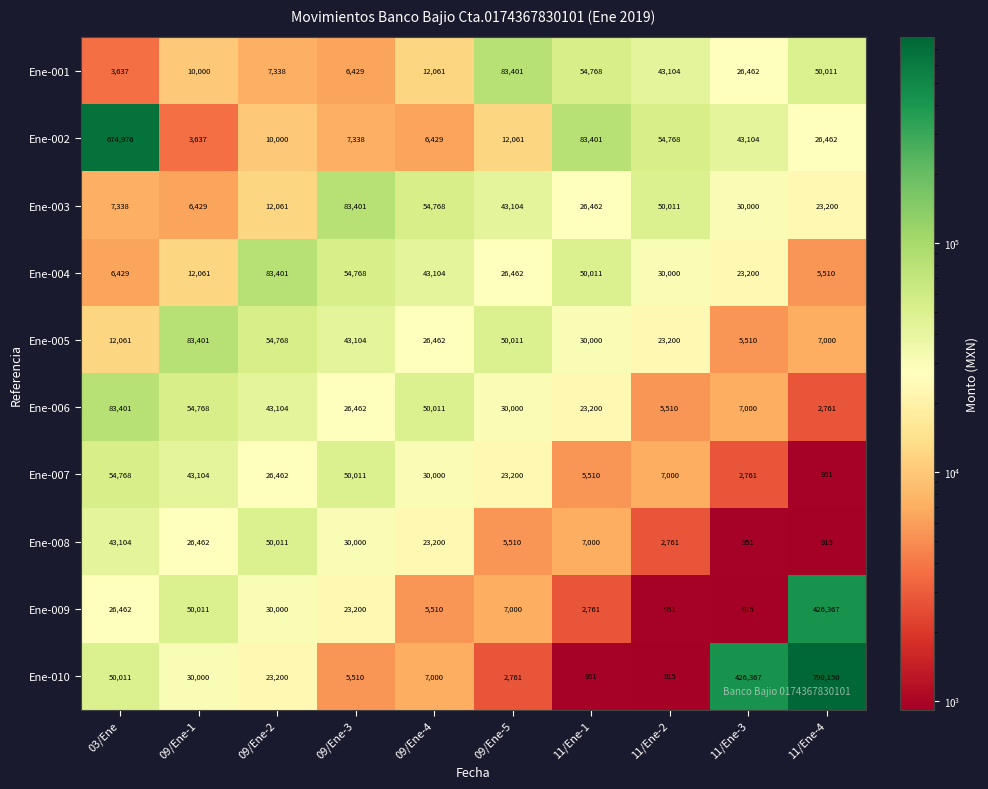

At which category is the sum across all series the highest?

11/Ene-4